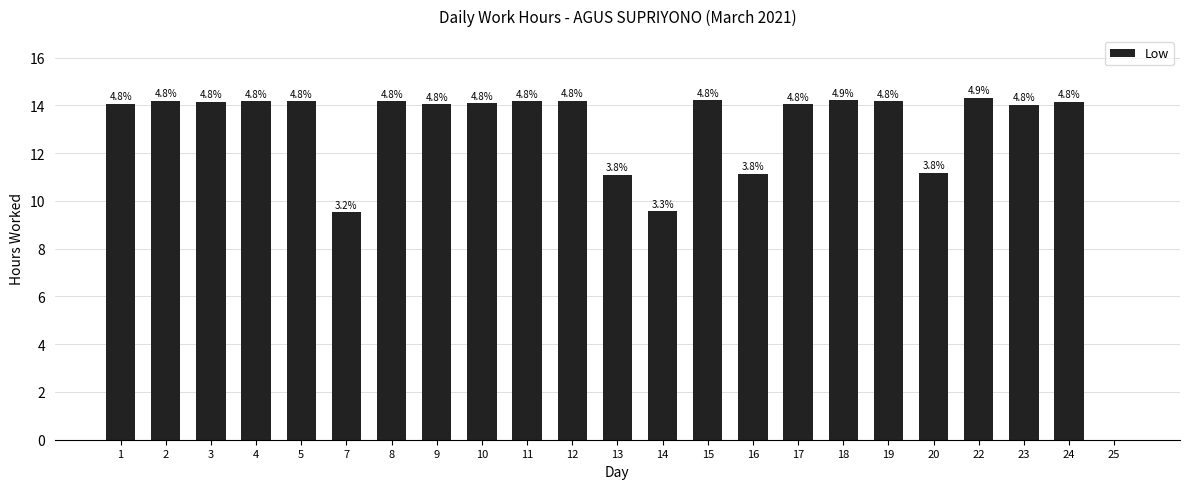

List the labels in order of value, smallest first.

25, 7, 14, 13, 16, 20, 23, 9, 17, 1, 10, 3, 24, 8, 4, 5, 19, 11, 2, 12, 15, 18, 22